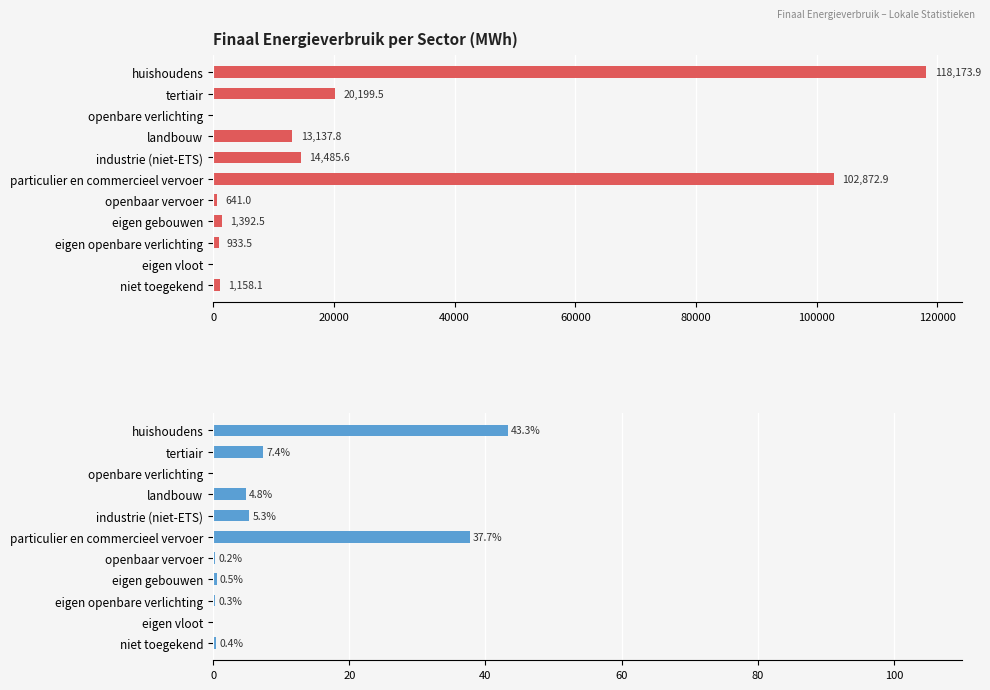

Rank the series by their maximum value, from lowest to highest.

Totaal (%), Totaal (MWh)